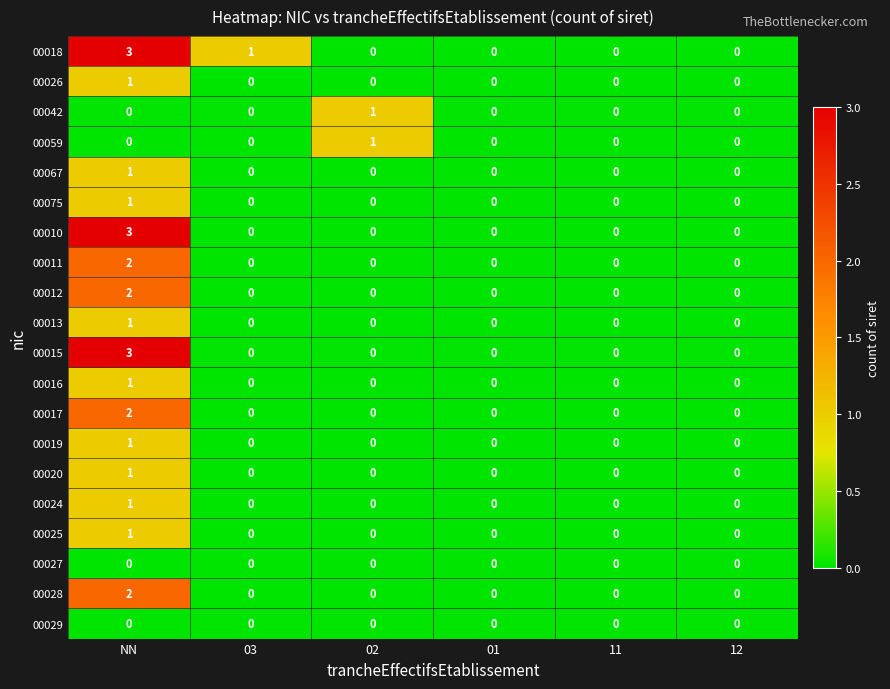

Which label corresponds to the largest value in the chart?

NN